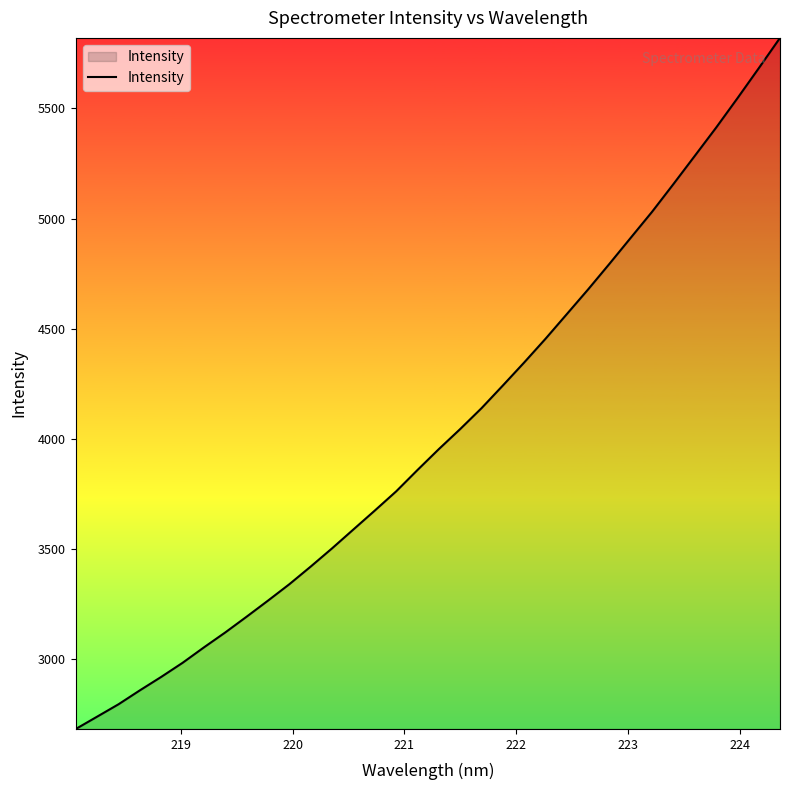

What is the greatest value displayed?

5820.5